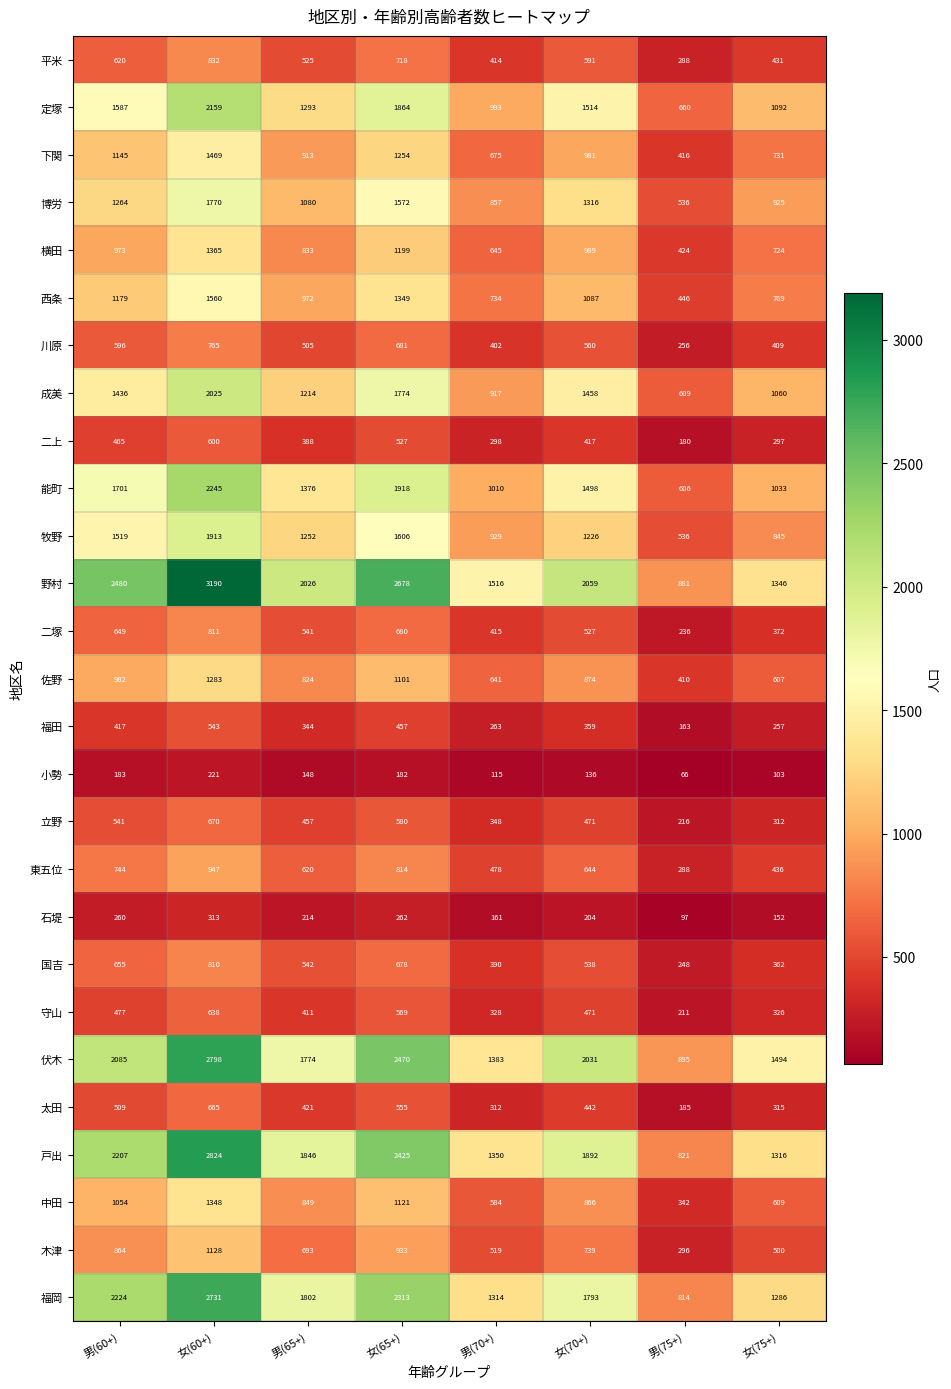

Between 男(60+) and 女(70+), which series saw the biggest shift?

福岡